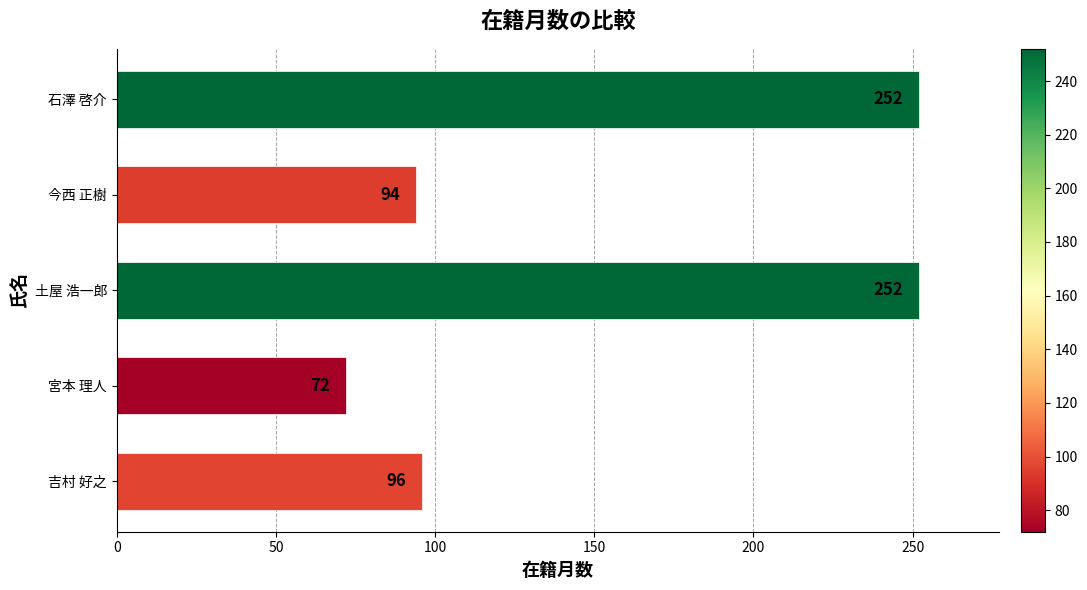

At which label is the value closest to 162?

吉村 好之